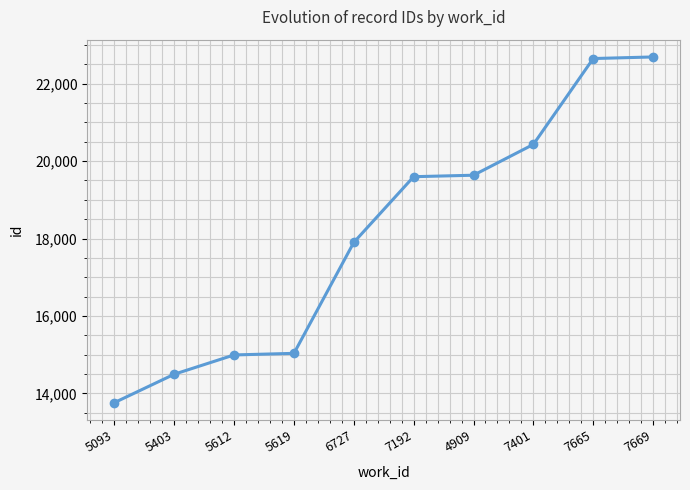

What is the smallest value displayed?

13764